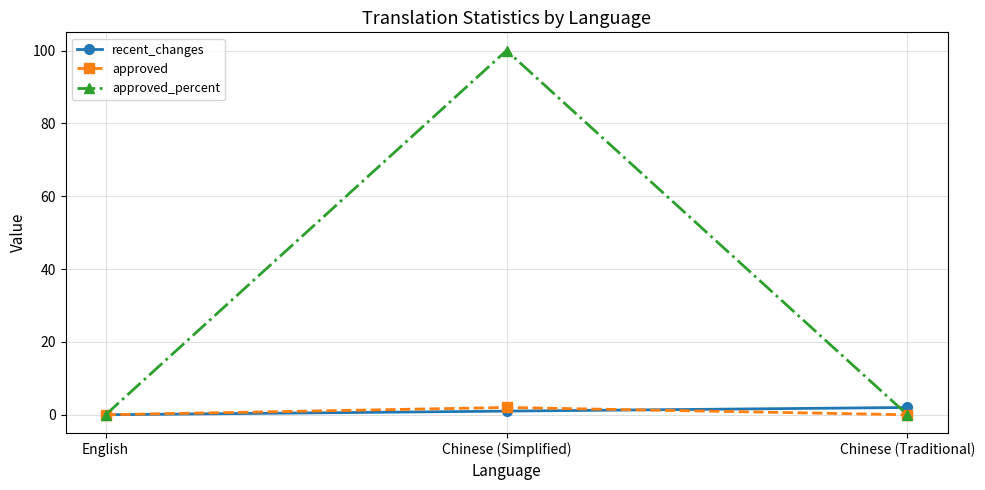

Reading left to right, list all the values displayed in this chart.

recent_changes: English=0	Chinese (Simplified)=1	Chinese (Traditional)=2
approved: English=0	Chinese (Simplified)=2	Chinese (Traditional)=0
approved_percent: English=0	Chinese (Simplified)=100	Chinese (Traditional)=0